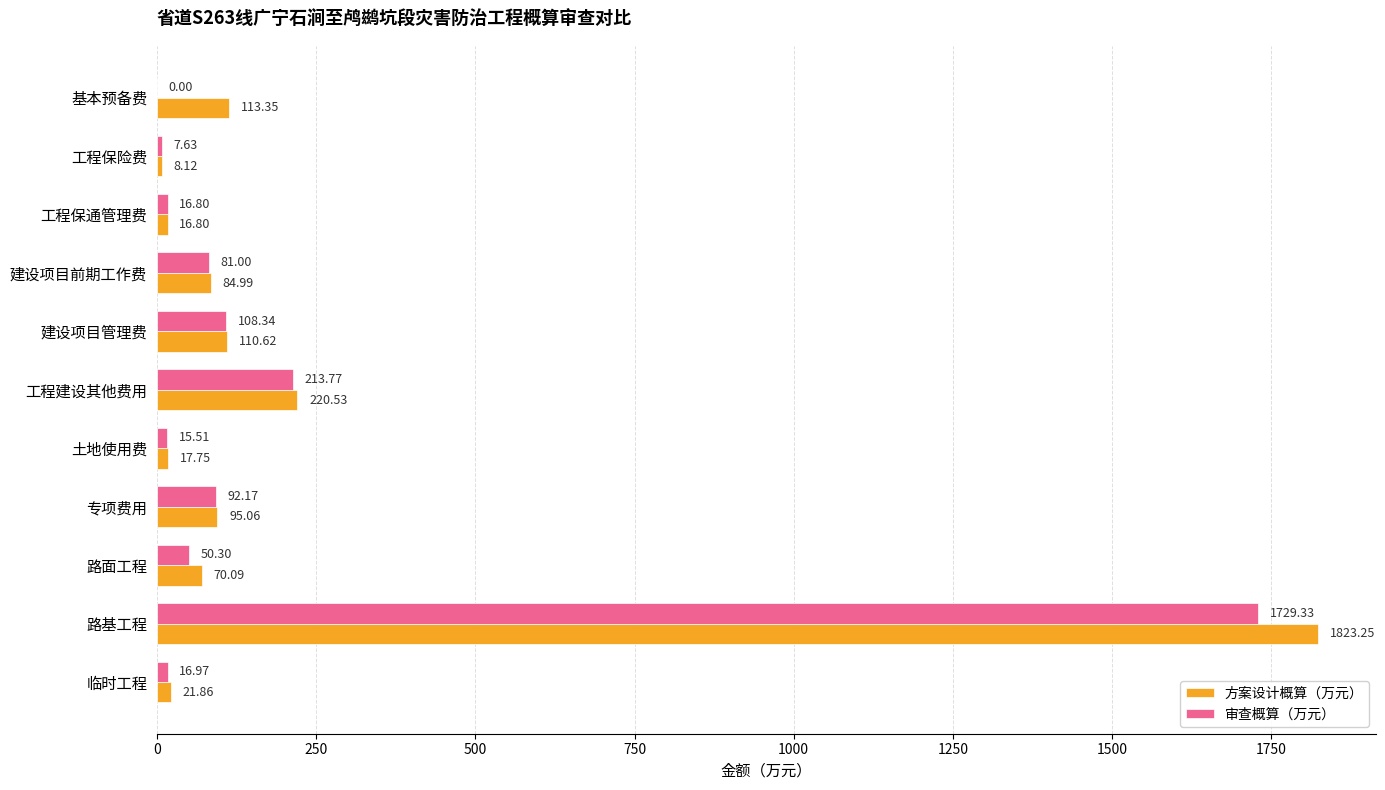

What is the total value across all series at 路面工程?

120.4